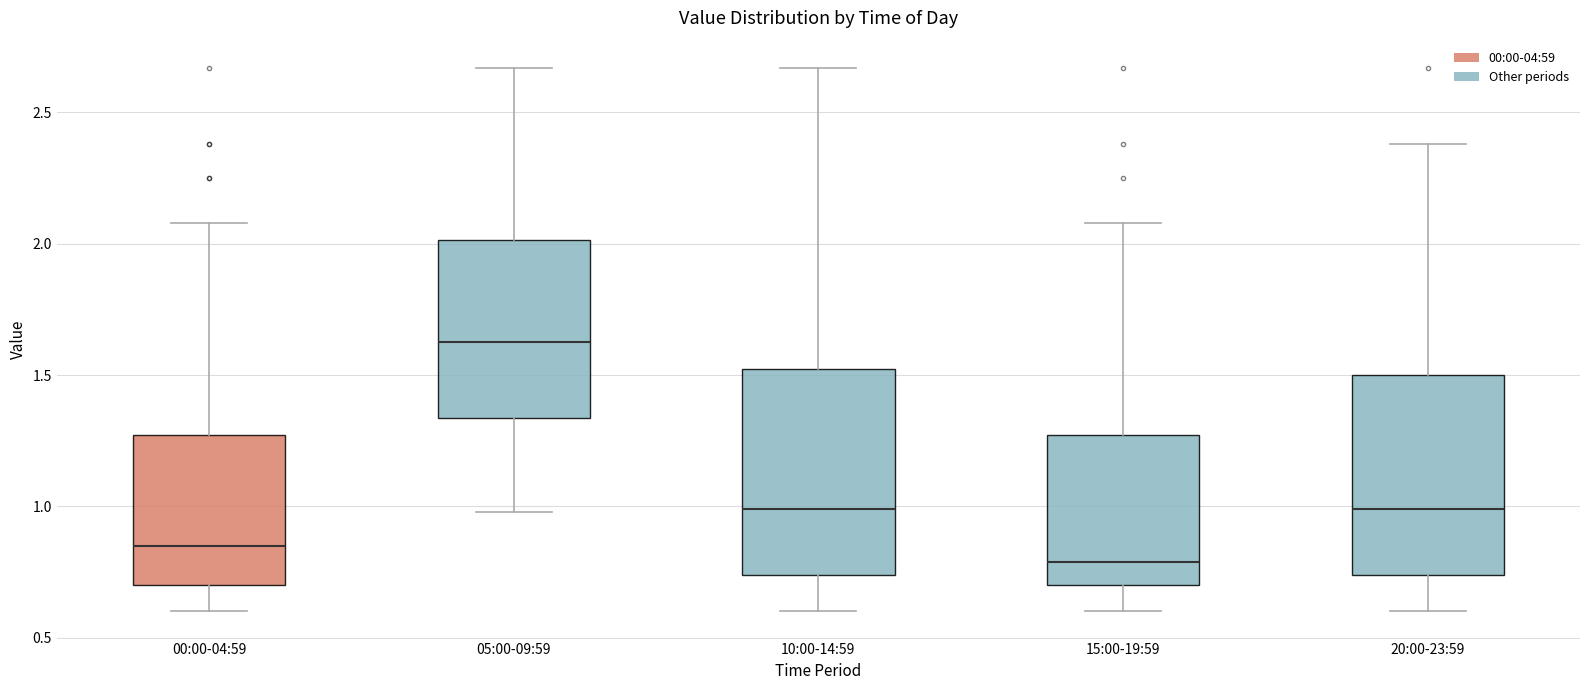

Where does the lower whisker of the box for 05:00-09:59 end on the y-axis? The values are not printed on the chart, so give them approximately, as read against the axis.

1.00